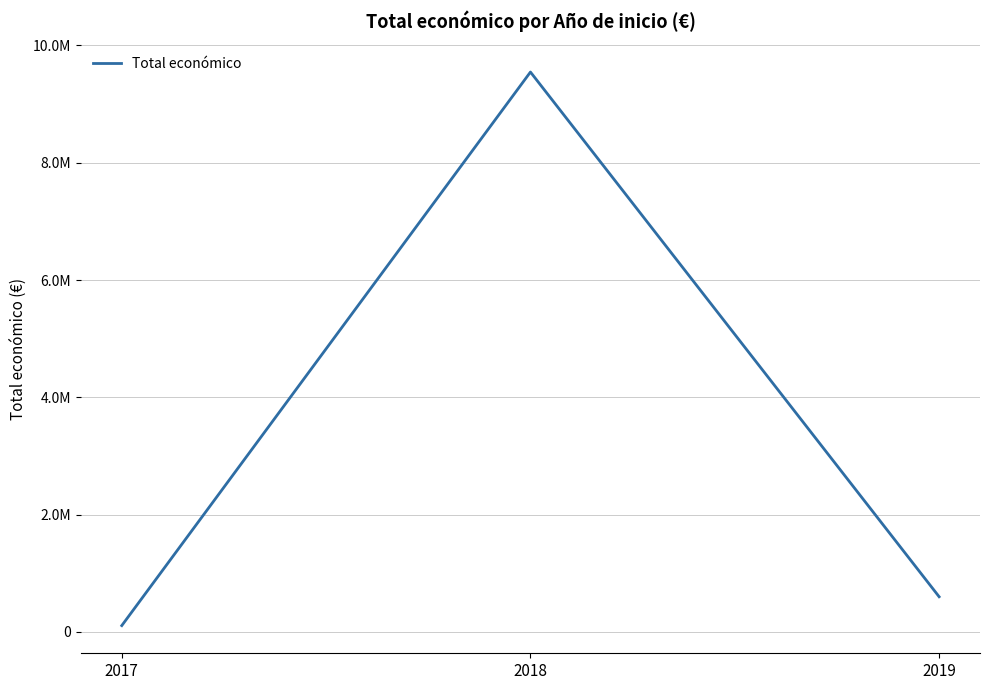

Reading left to right, list all the values displayed in this chart.

2017=107987	2018=9547401	2019=599957